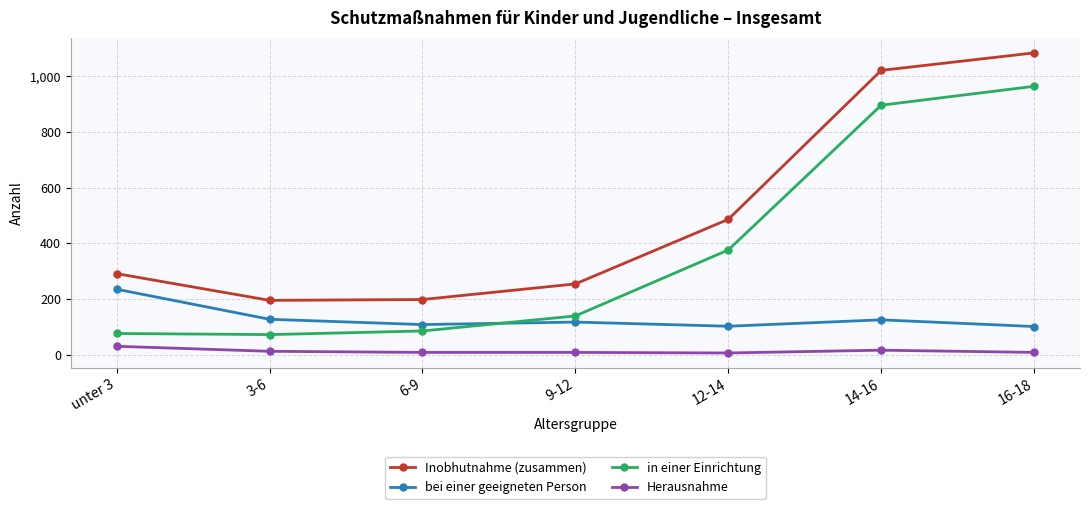

True or false: Herausnahme and in einer Einrichtung cross at least once.

False